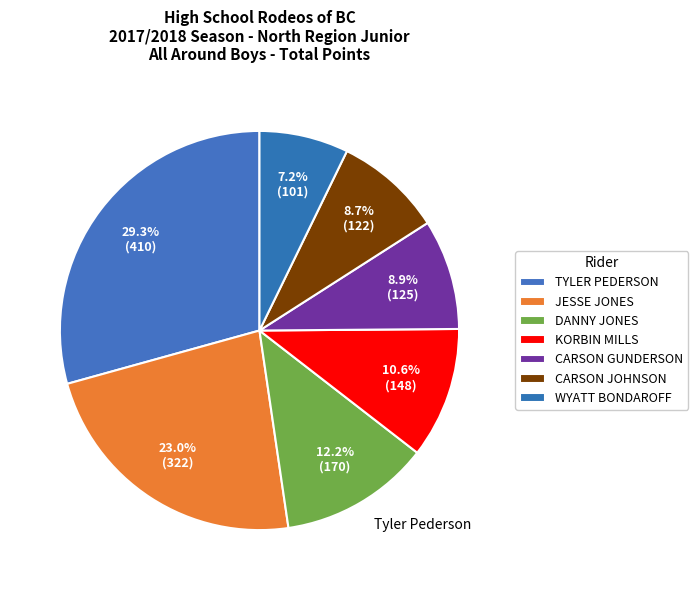

How many segments does this pie chart have?

7